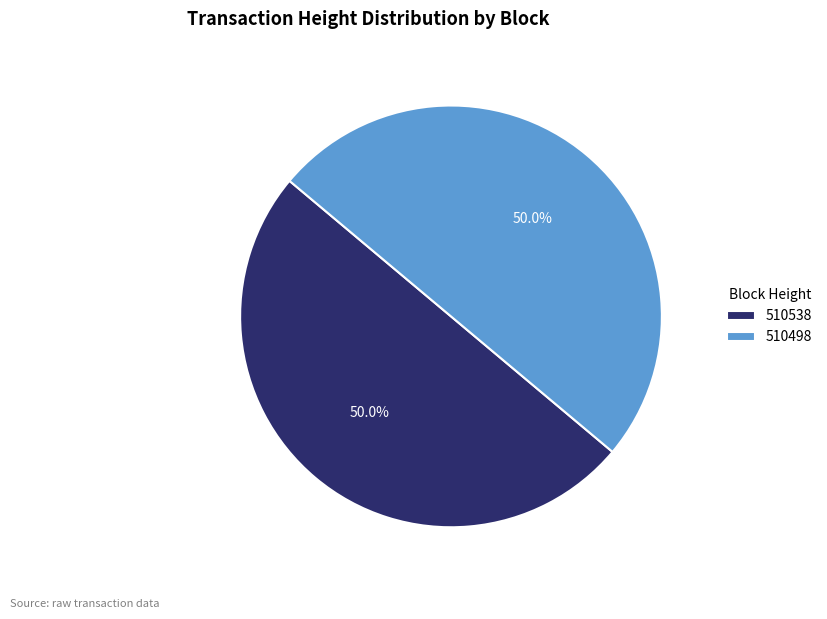

What is the ratio of the value at 510538 to the value at 510498?

1.0